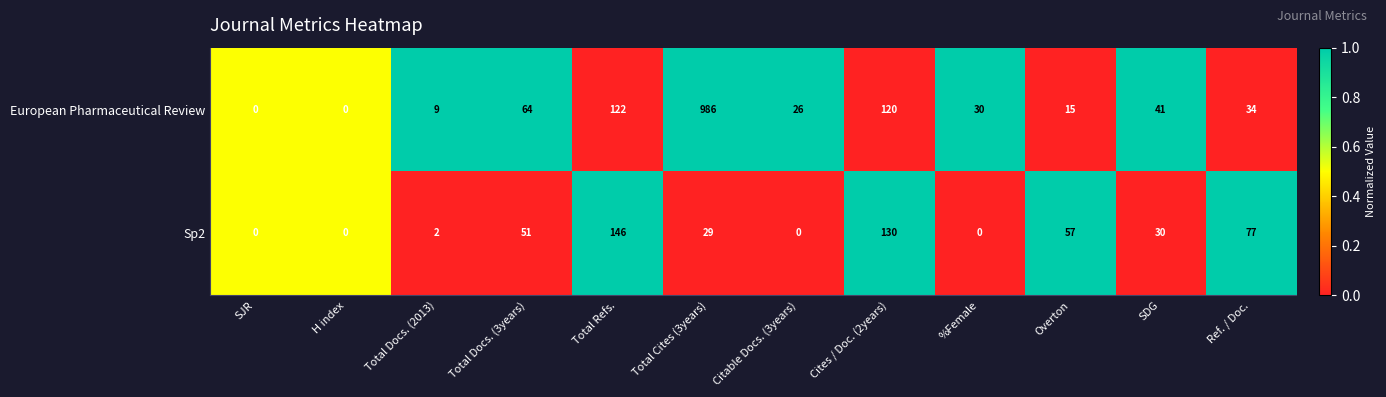

List the series in order of their overall mean, highest first.

European Pharmaceutical Review, Sp2